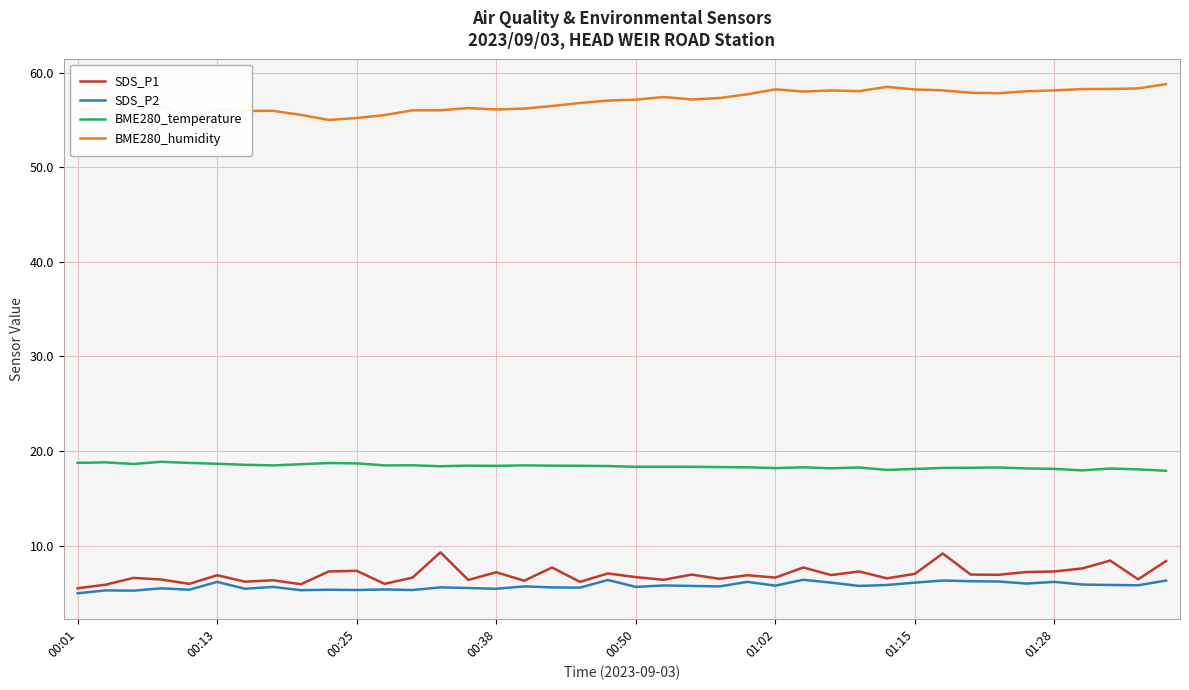

Rank the series by their maximum value, from lowest to highest.

SDS_P2, SDS_P1, BME280_temperature, BME280_humidity